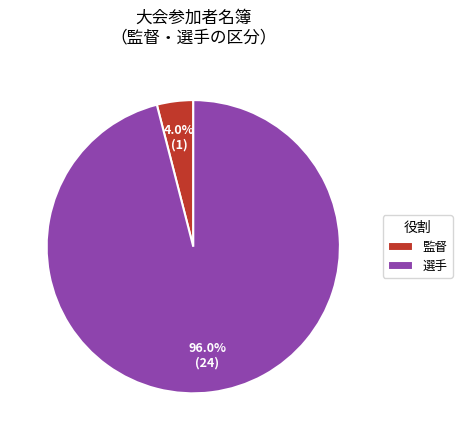

To the nearest percent, what is the difference between the largest and smallest slice percentages?

92%